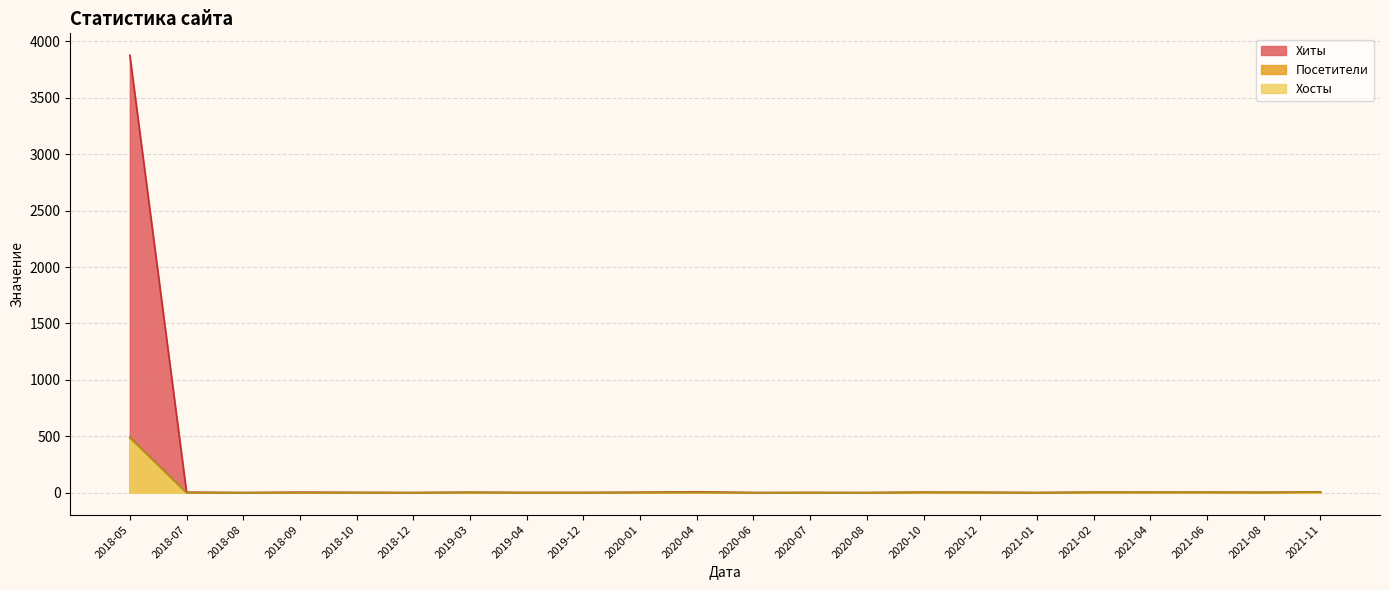

How many values in the Хиты series exceed 1?

7